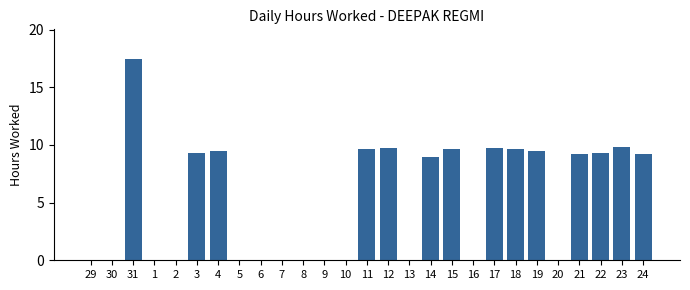

Which category has the highest value across all series?

31